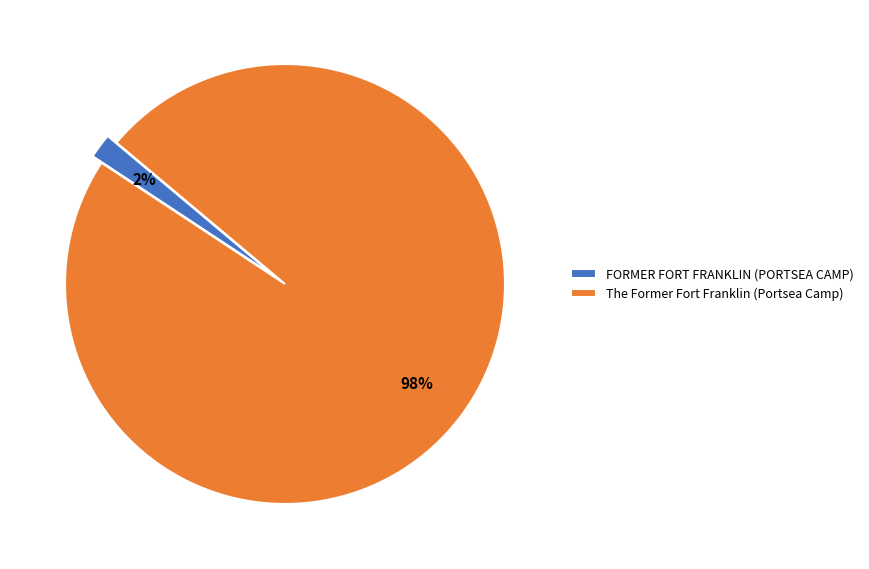

Which category has the biggest portion of the pie?

The Former Fort Franklin (Portsea Camp)